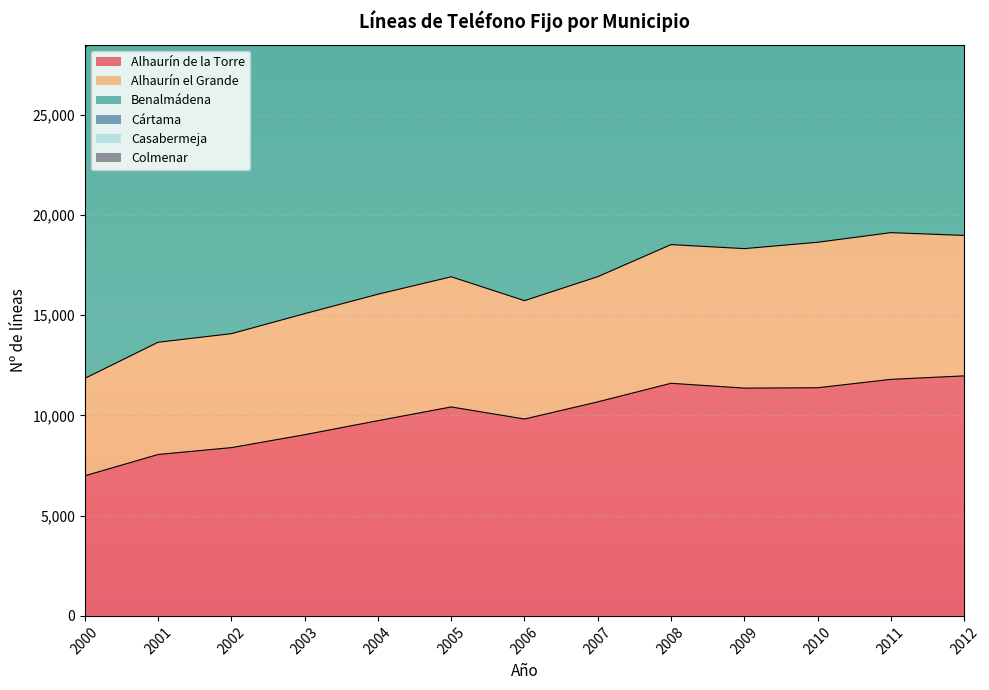

True or false: Alhaurín de la Torre has a value of 8053 at 2001.

True